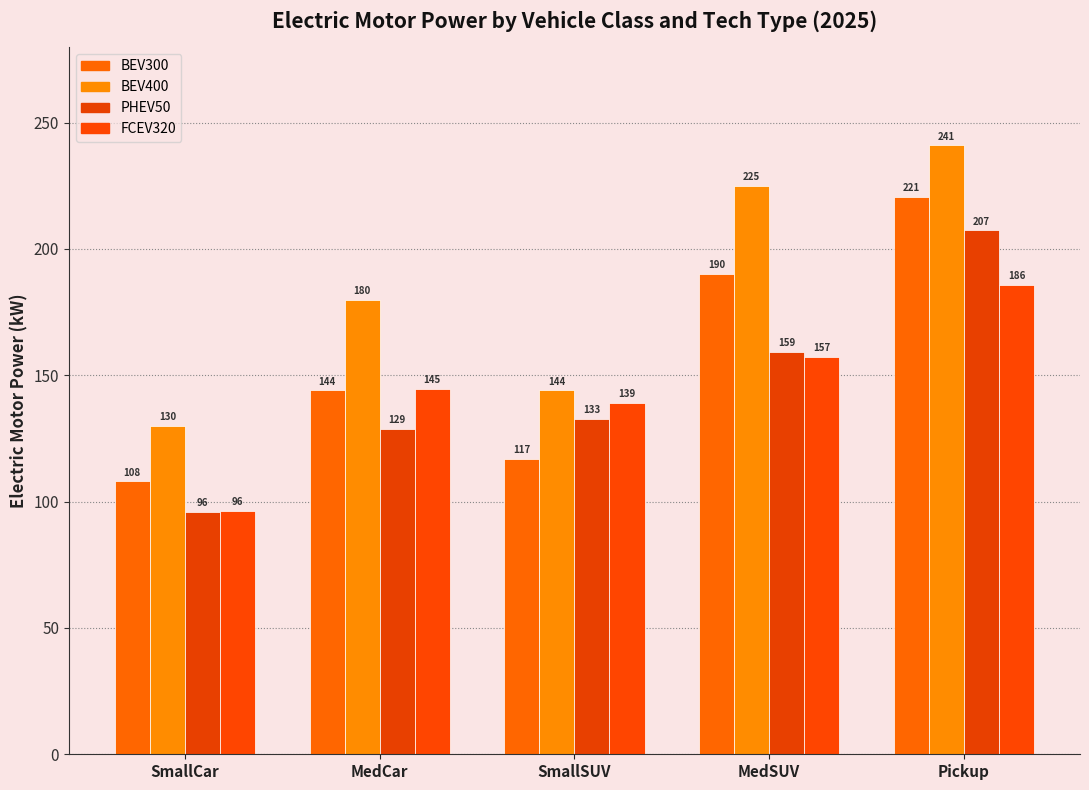

Is the value of FCEV320 at MedCar greater than the value of BEV300 at MedCar?

Yes